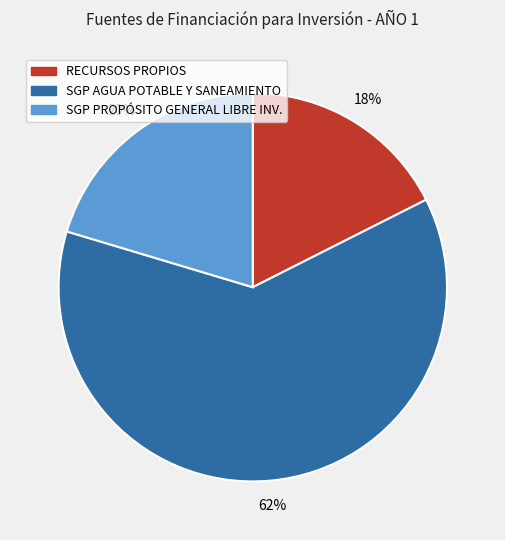

Is there any slice that represents more than half of the pie?

Yes